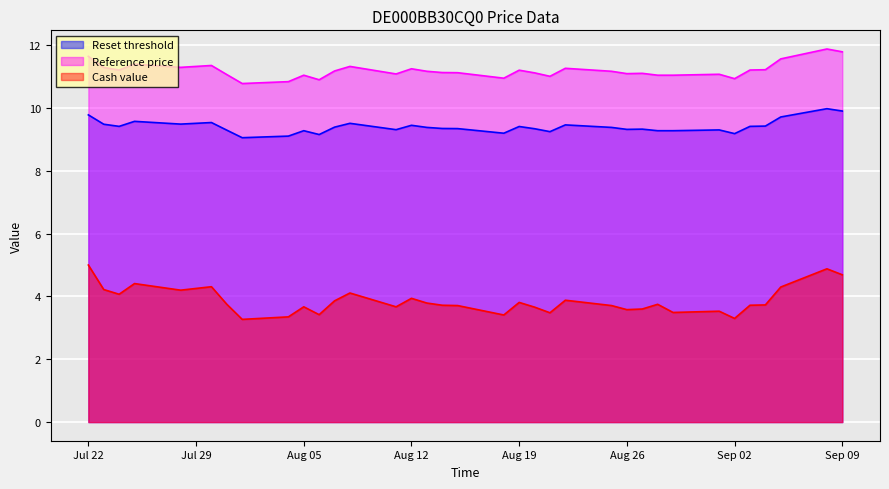

Count the number of data series in this chart.

3